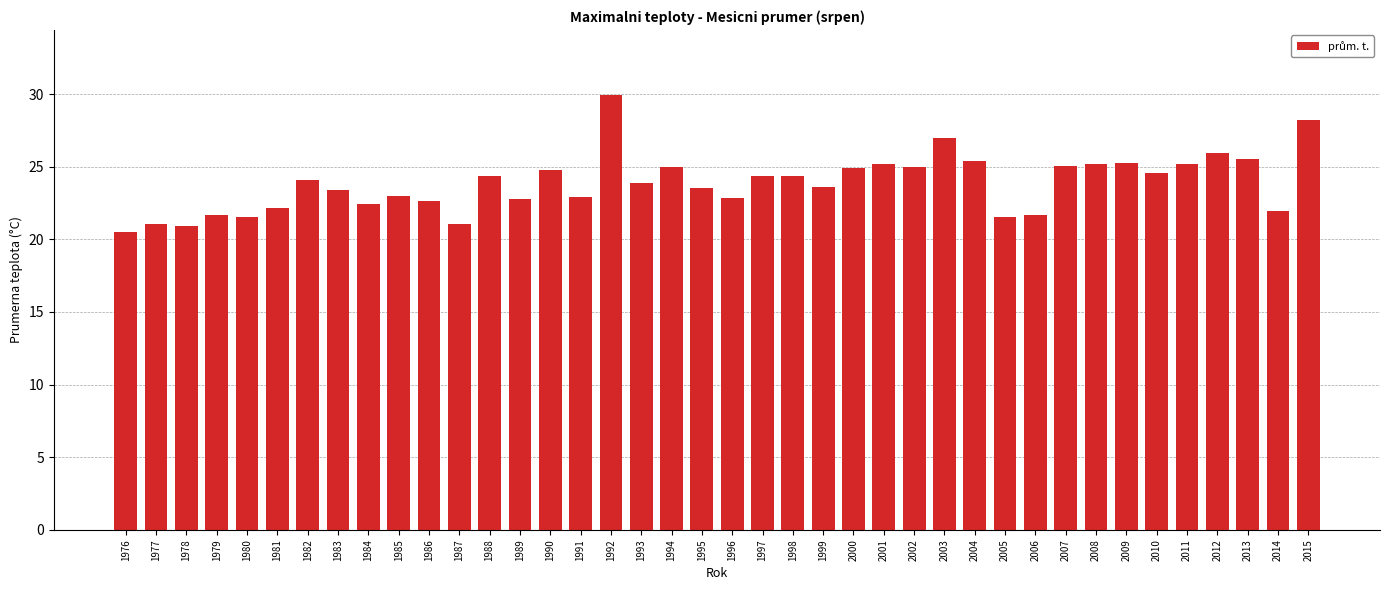

What is the value of the 7th bar from the left?

24.1